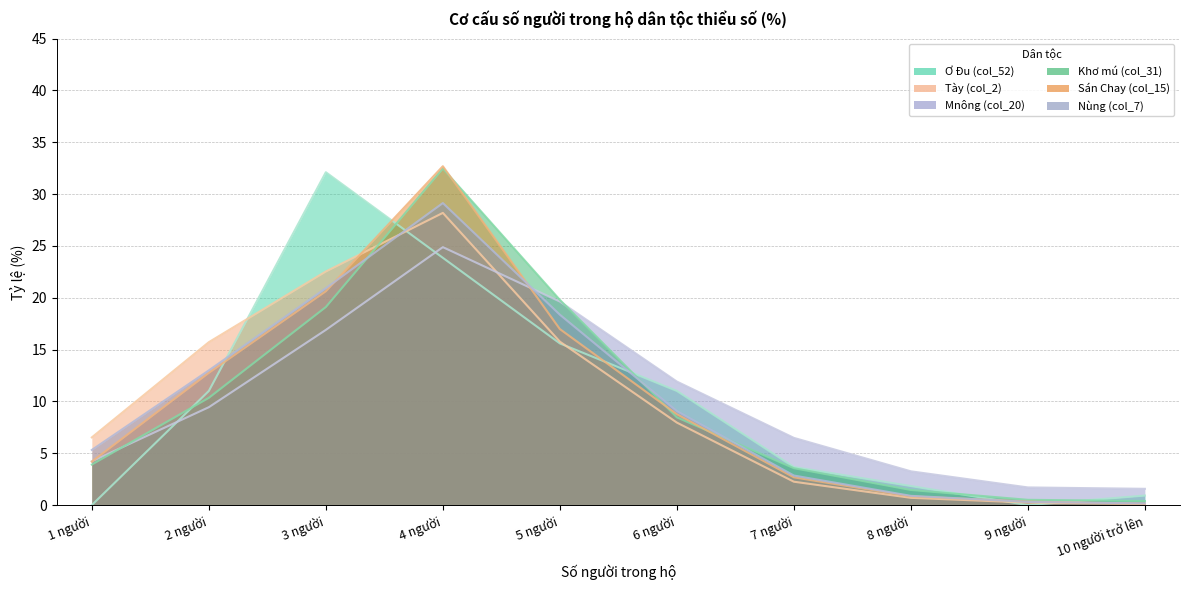

Between which two adjacent categories do Khơ mú (col_31) and Nùng (col_7) first intersect?

3 người and 4 người